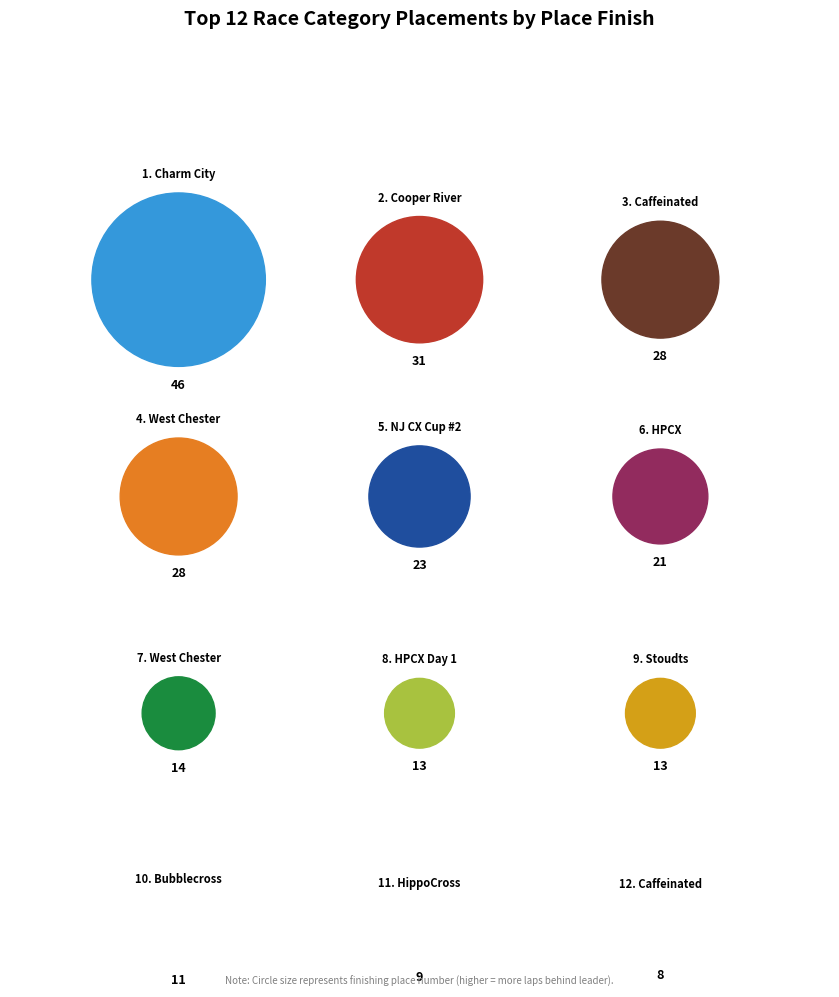

Is there any slice that represents more than half of the pie?

No